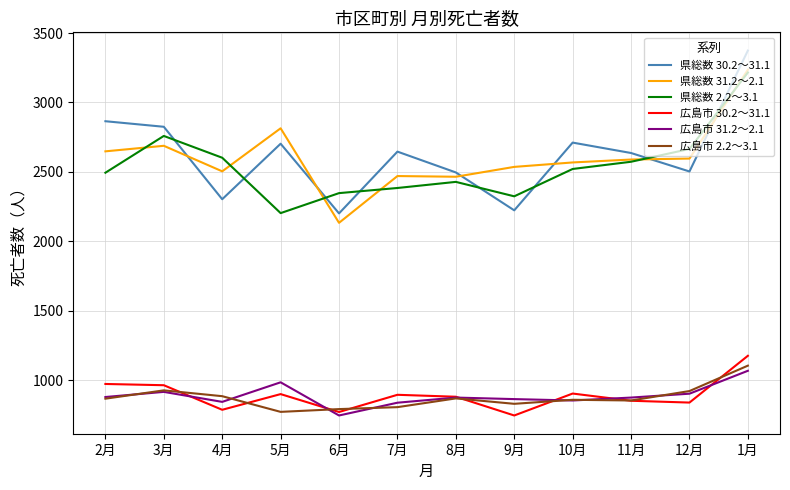

Where does the 県総数 31.2～2.1 series first go above 2589?

2月